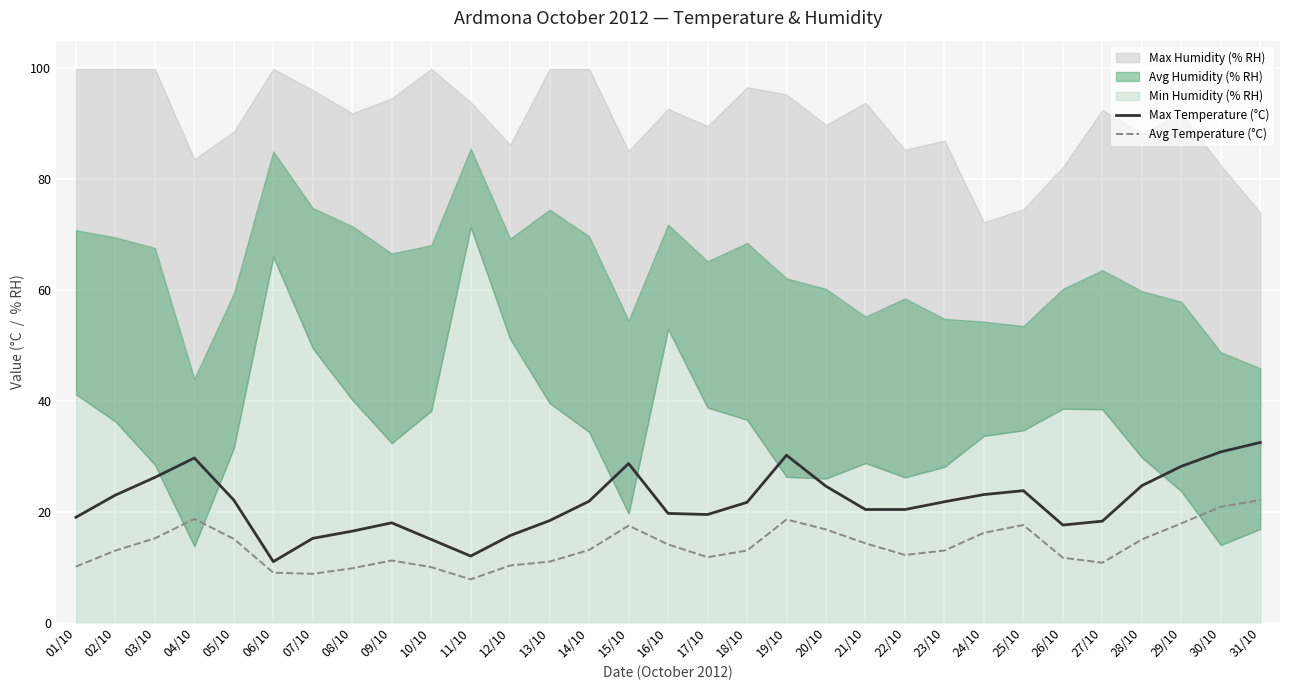

True or false: Avg Temperature (°C) and Max Temperature (°C) cross at least once.

False